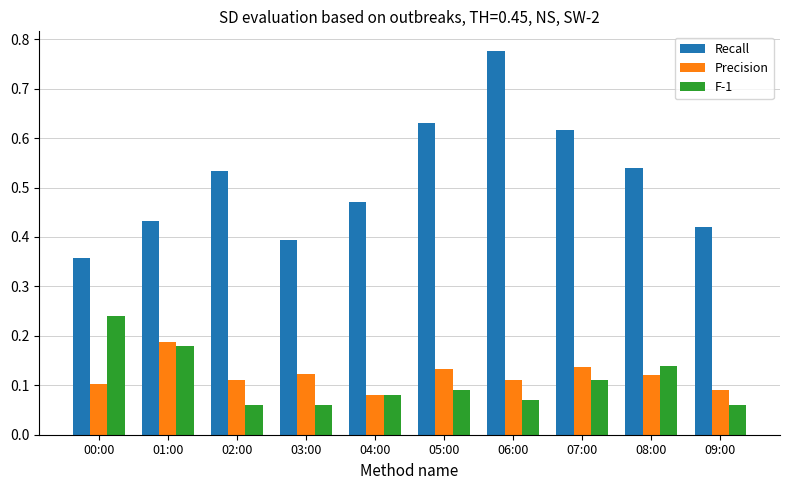

Which series has the largest total across all categories?

Recall